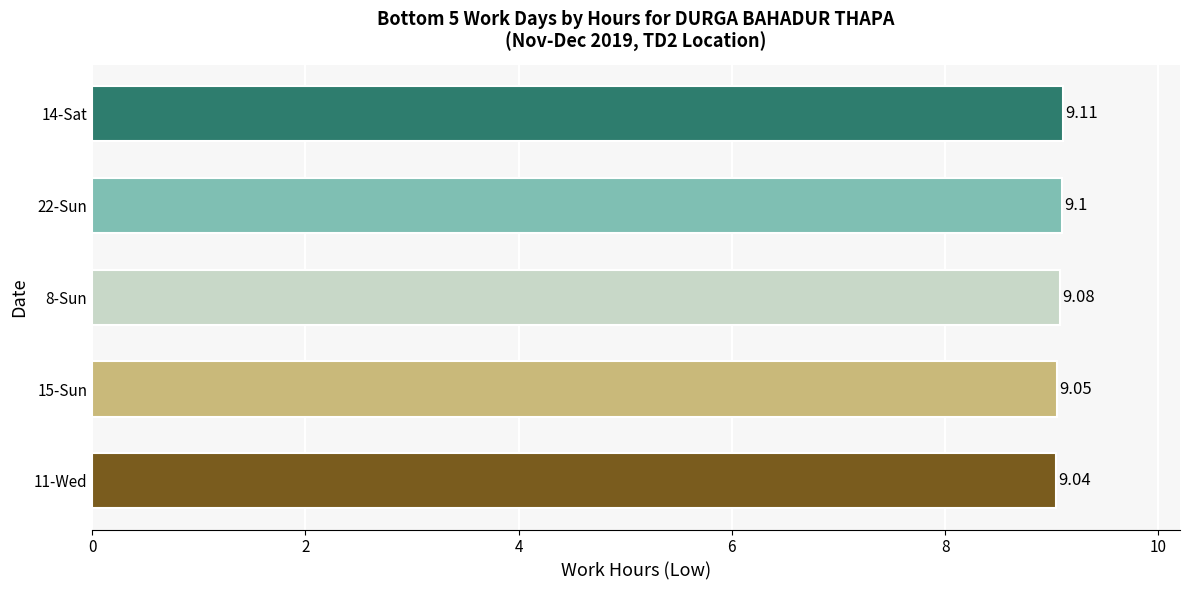

Approximately how many times larger is the value at 15-Sun compared to 14-Sat?

1.0